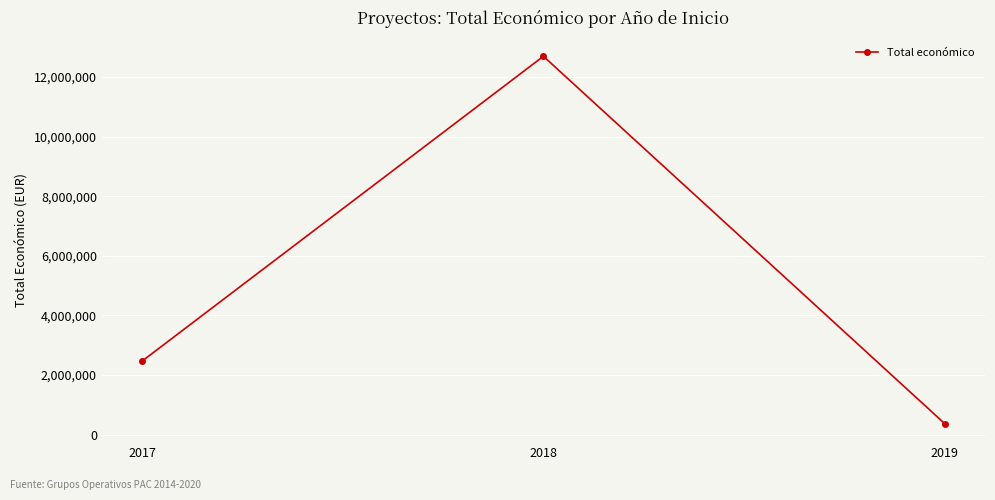

Is it true that the value at 2017 is 2464572?

True